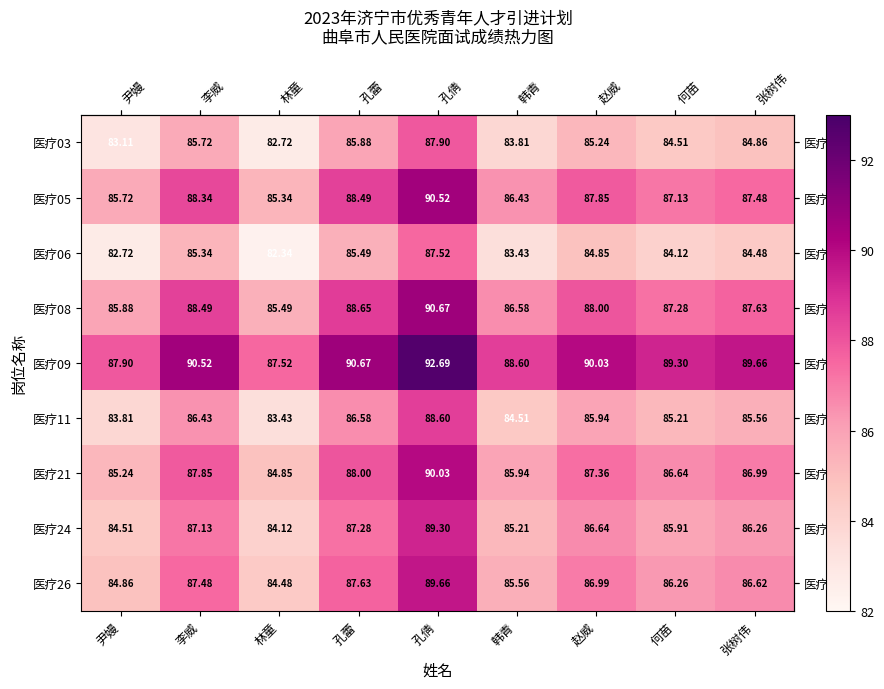

Rank the categories by 医疗05 value from highest to lowest.

孔倩, 孔蕾, 李威, 赵威, 张树伟, 何苗, 韩青, 尹嫚, 林童